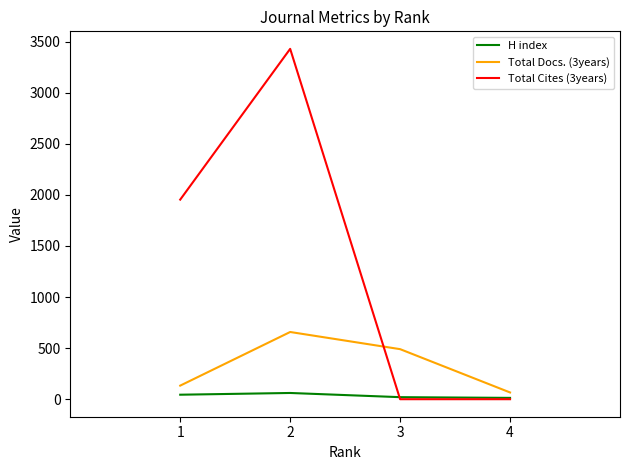

True or false: H index and Total Docs. (3years) intersect in this chart.

False